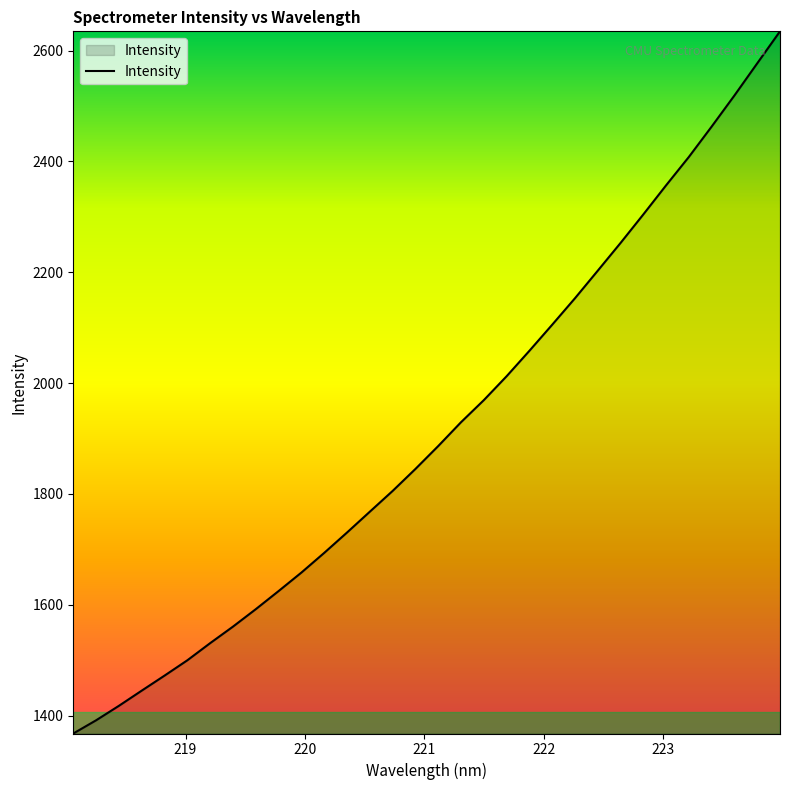

What is the minimum value shown in the chart?

1367.7